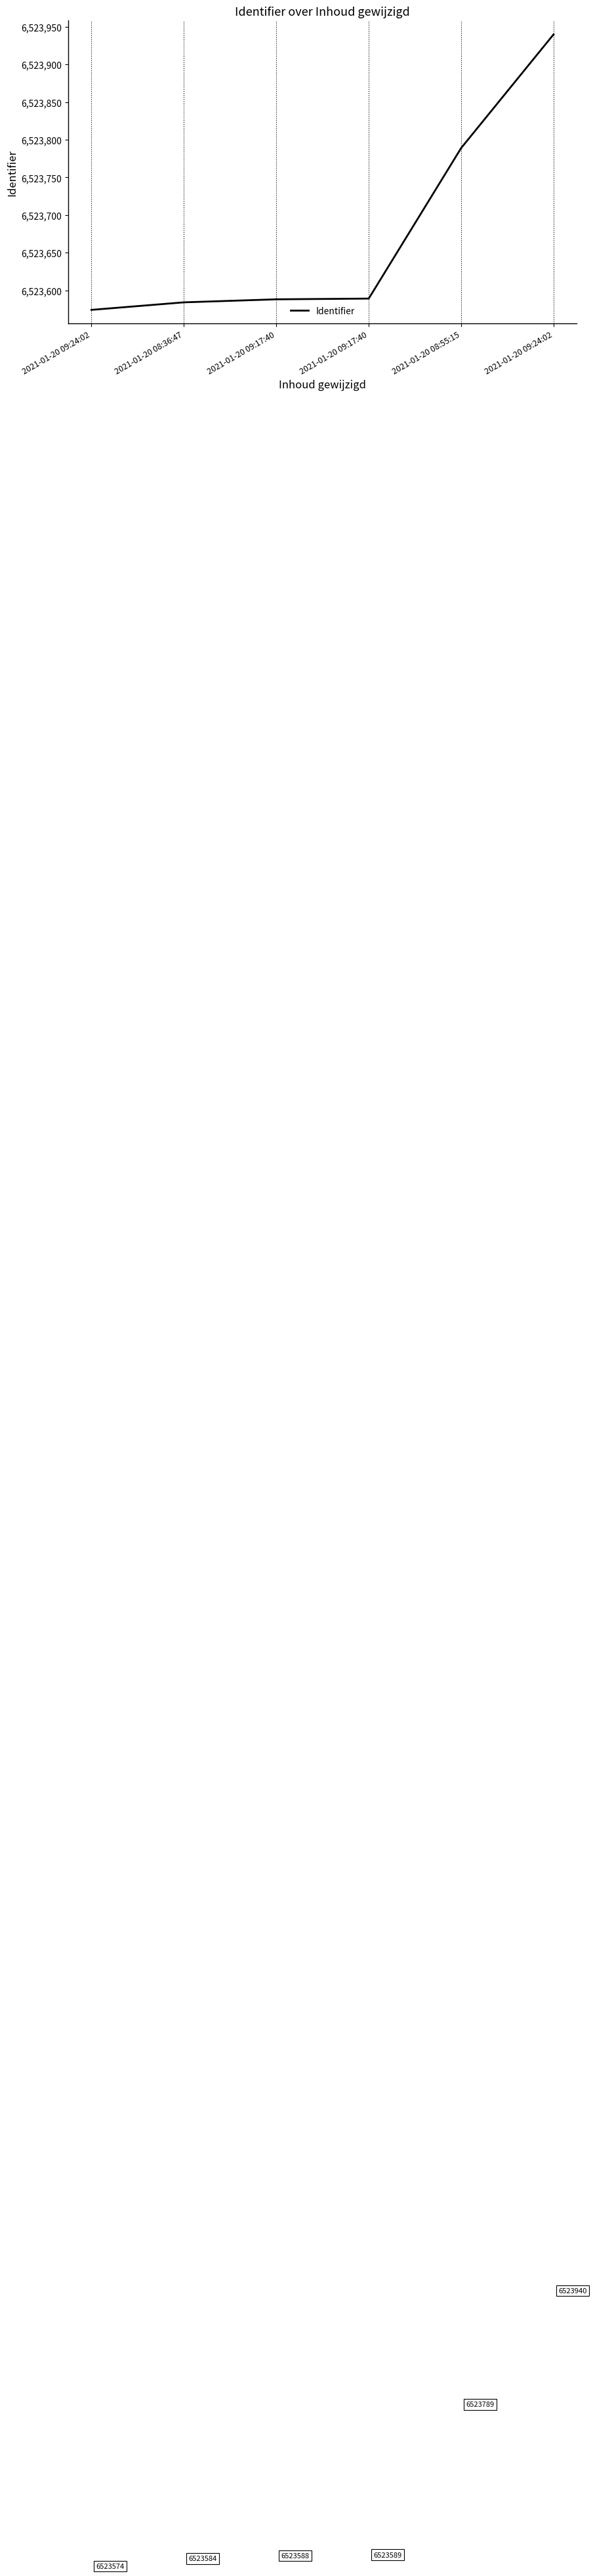

What is the average value?

6523677